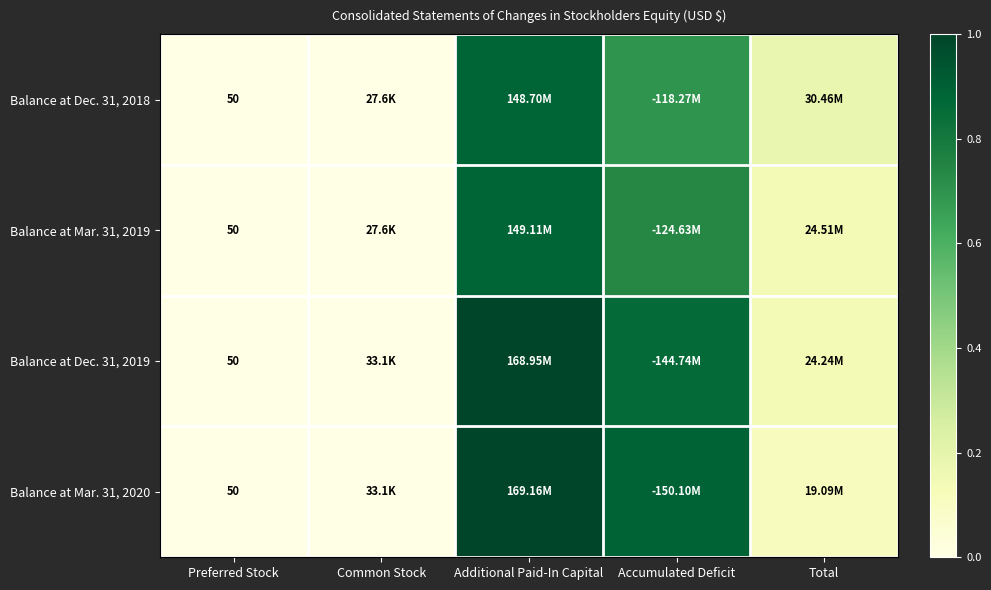

At which label is Balance at Dec. 31, 2018 closest to 0?

Preferred Stock